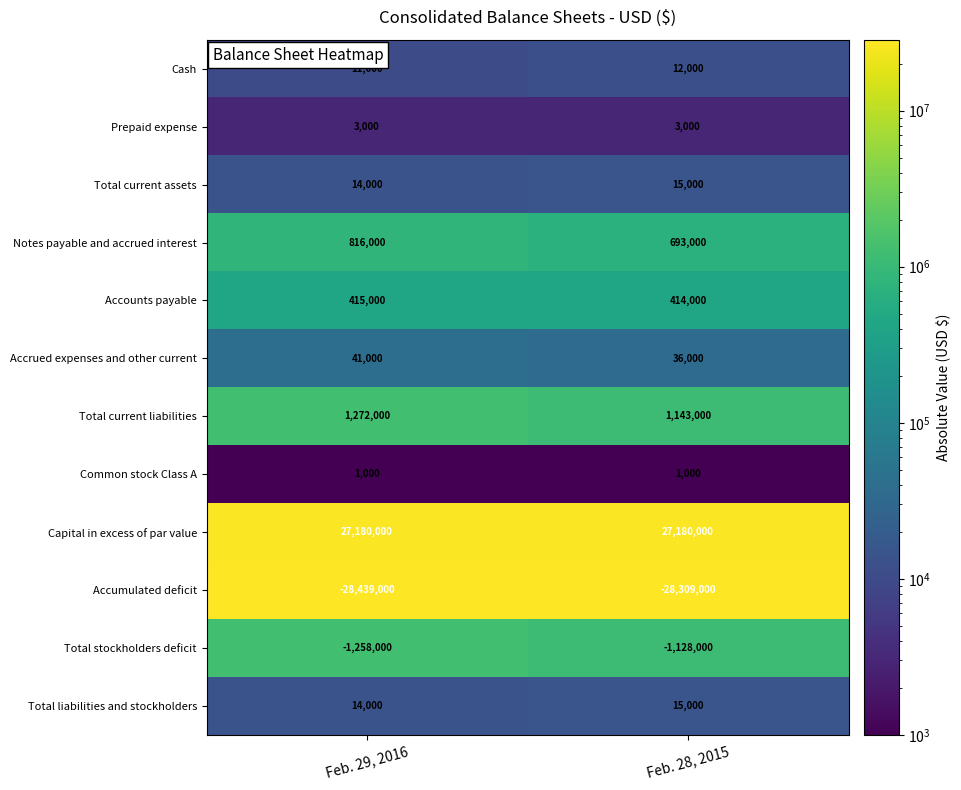

Reading left to right, extract all data points from this chart.

Cash: Feb. 29, 2016=11000	Feb. 28, 2015=12000
Prepaid expense: Feb. 29, 2016=3000	Feb. 28, 2015=3000
Total current assets: Feb. 29, 2016=14000	Feb. 28, 2015=15000
Notes payable and accrued interest: Feb. 29, 2016=816000	Feb. 28, 2015=693000
Accounts payable: Feb. 29, 2016=415000	Feb. 28, 2015=414000
Accrued expenses and other current: Feb. 29, 2016=41000	Feb. 28, 2015=36000
Total current liabilities: Feb. 29, 2016=1272000	Feb. 28, 2015=1143000
Common stock Class A: Feb. 29, 2016=1000	Feb. 28, 2015=1000
Capital in excess of par value: Feb. 29, 2016=27180000	Feb. 28, 2015=27180000
Accumulated deficit: Feb. 29, 2016=-28439000	Feb. 28, 2015=-28309000
Total stockholders deficit: Feb. 29, 2016=-1258000	Feb. 28, 2015=-1128000
Total liabilities and stockholders: Feb. 29, 2016=14000	Feb. 28, 2015=15000